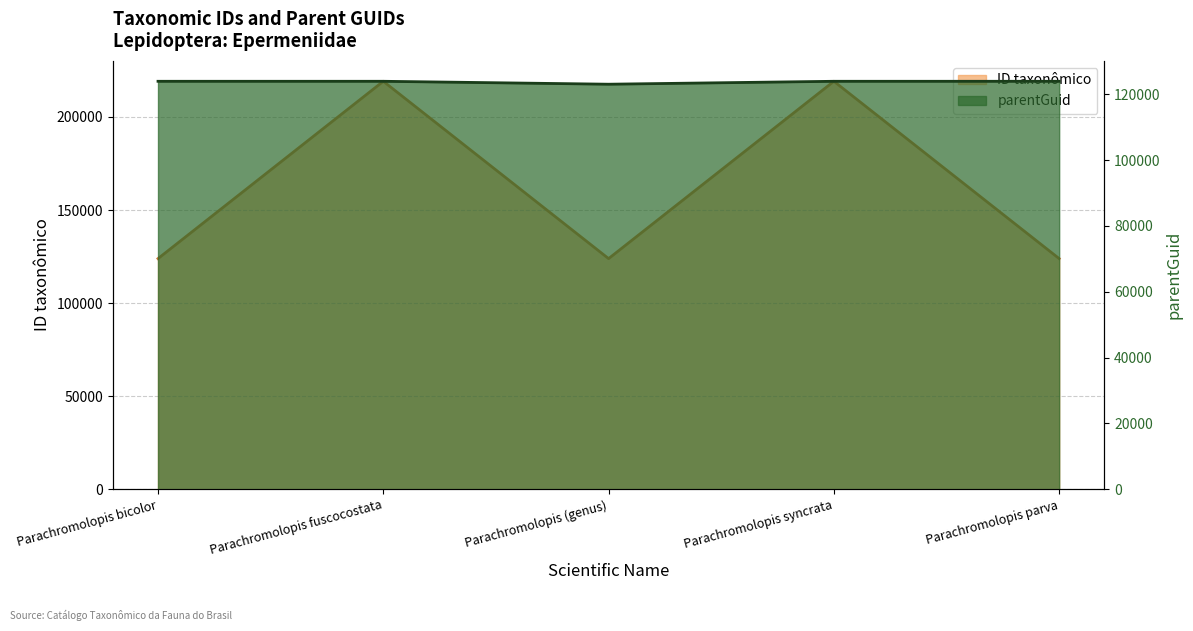

Rank the categories by parentGuid value from highest to lowest.

Parachromolopis bicolor, Parachromolopis fuscocostata, Parachromolopis syncrata, Parachromolopis parva, Parachromolopis (genus)